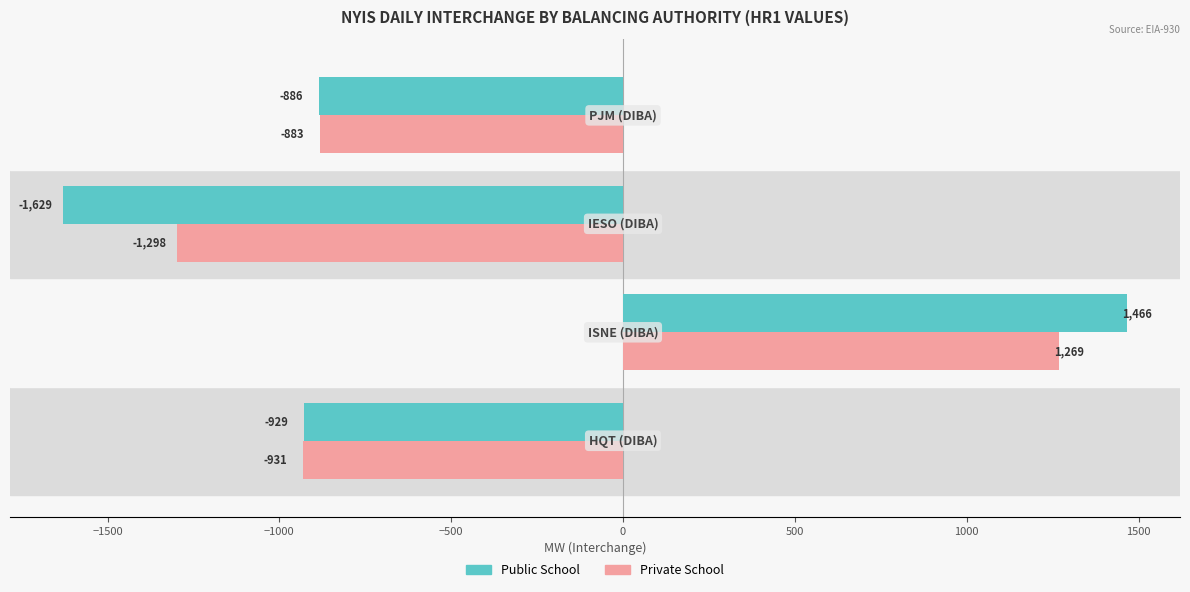

Which series has the largest total across all categories?

Private School